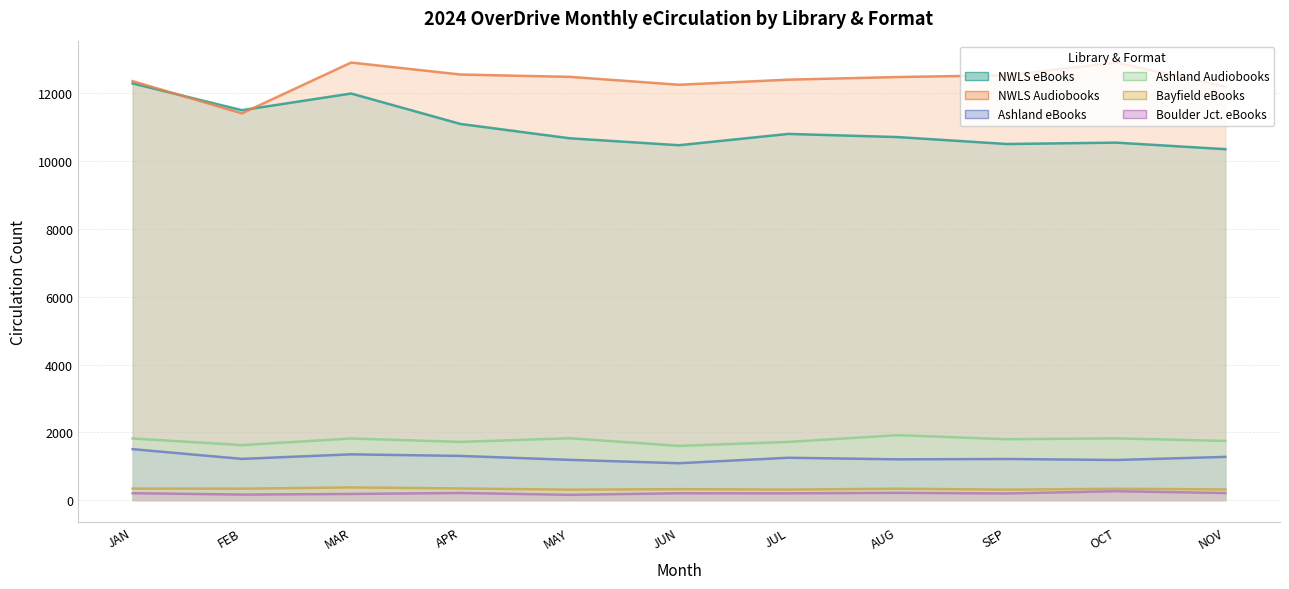

Between FEB and JAN, which is larger?

JAN